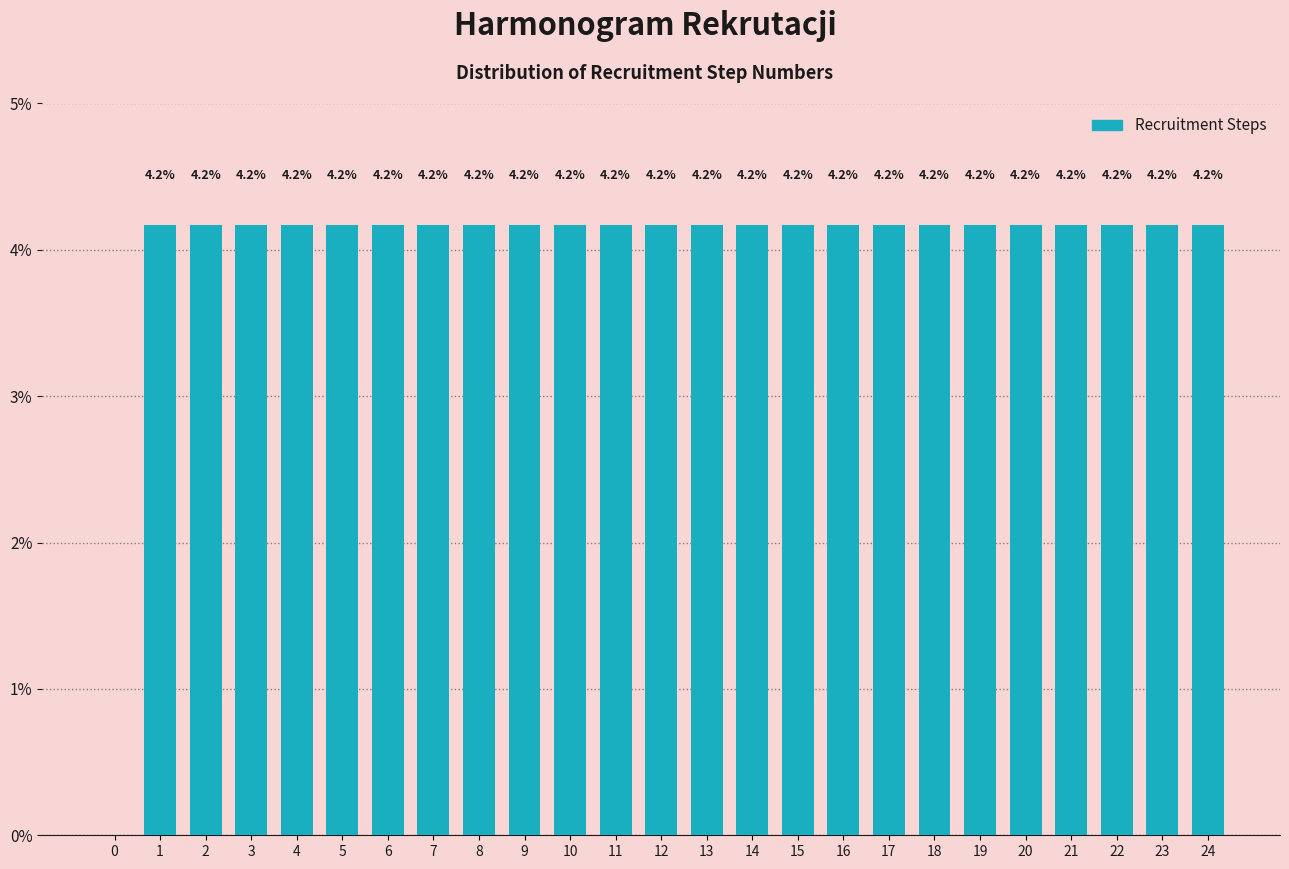

Reading left to right, transcribe all the data shown in this chart.

0=0.0	1=4.2	2=4.2	3=4.2	4=4.2	5=4.2	6=4.2	7=4.2	8=4.2	9=4.2	10=4.2	11=4.2	12=4.2	13=4.2	14=4.2	15=4.2	16=4.2	17=4.2	18=4.2	19=4.2	20=4.2	21=4.2	22=4.2	23=4.2	24=4.2